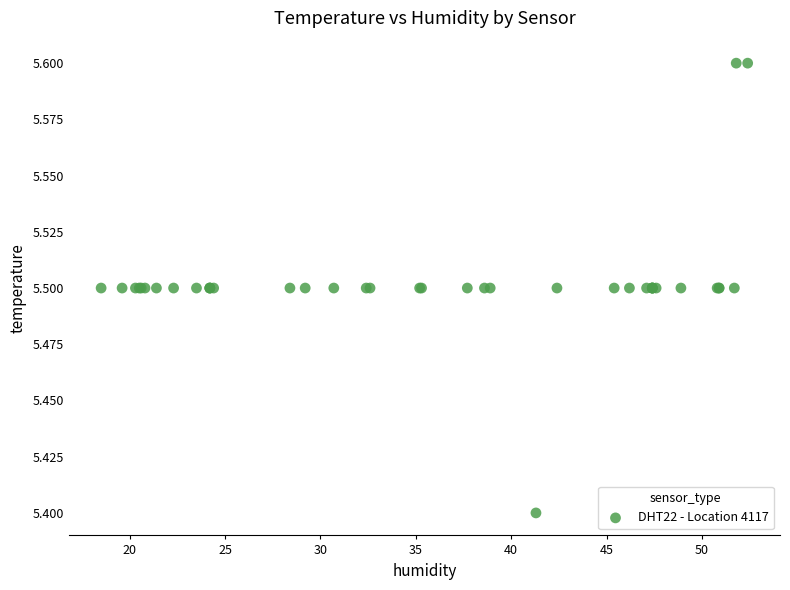

What Y value in the scatter plot is closest to 5?

5.4